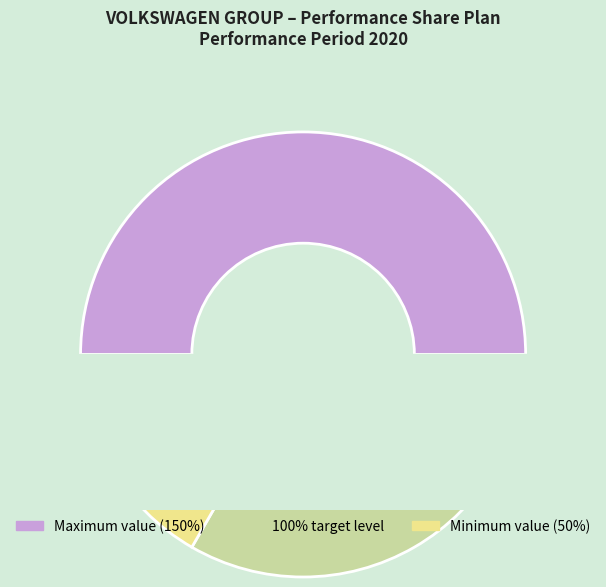

What is the ratio of the value at 100% target level to the value at Maximum value (150%)?

0.7